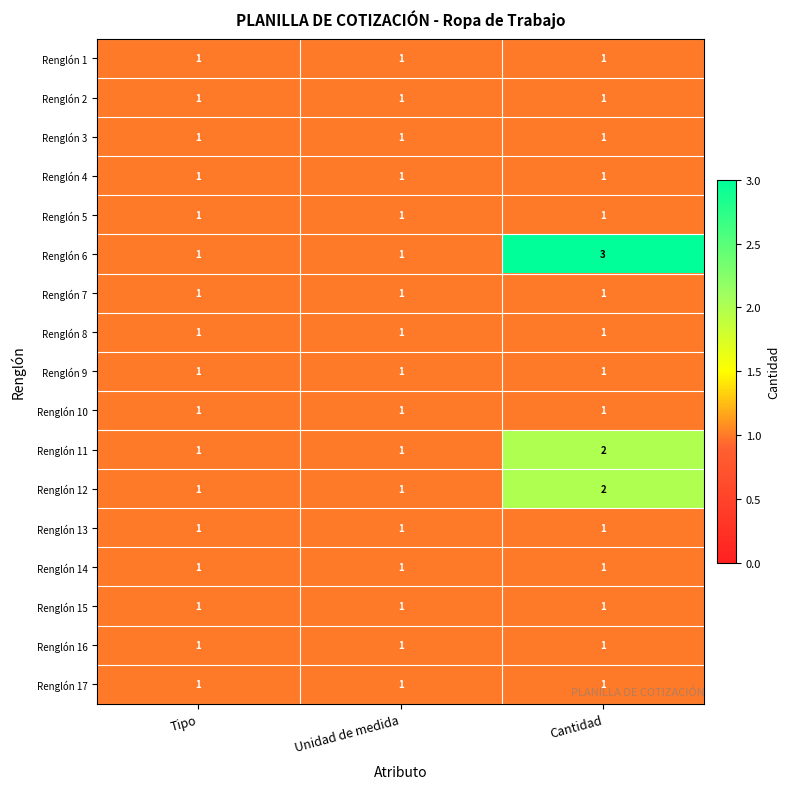

Count the Renglón 11 values in the range 1 to 2.

3